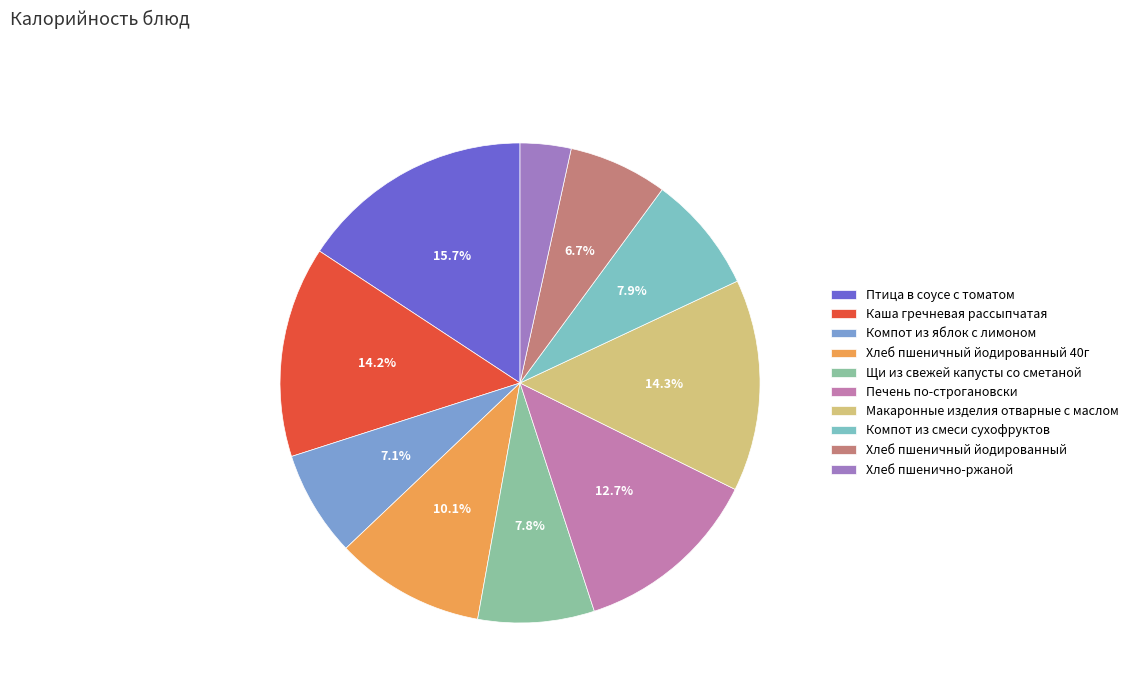

Is the sum of Печень по-строгановски and Хлеб пшенично-ржаной greater than half?

No